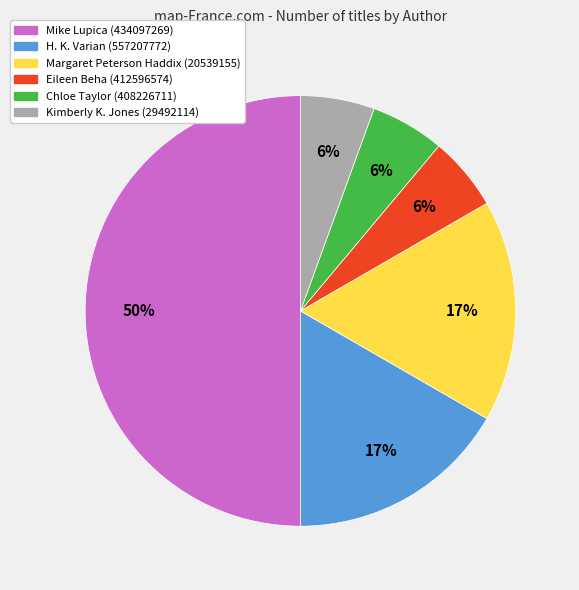

Count the number of slices in the pie.

6